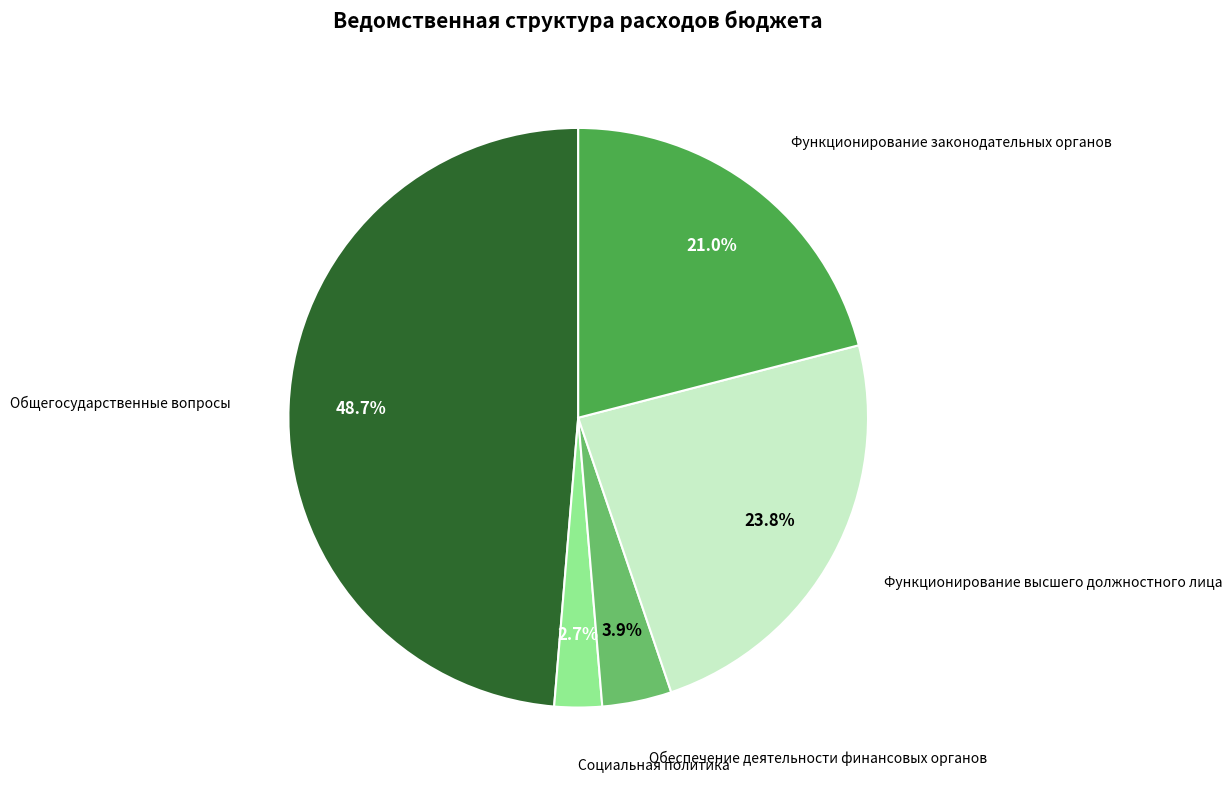

Does any single category account for the majority?

No